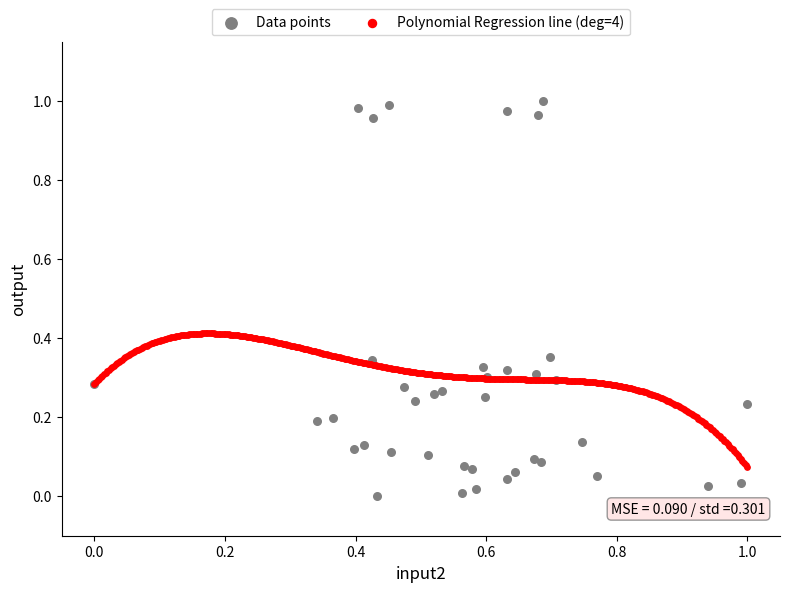

Which series contains the lowest Y value?

Data points